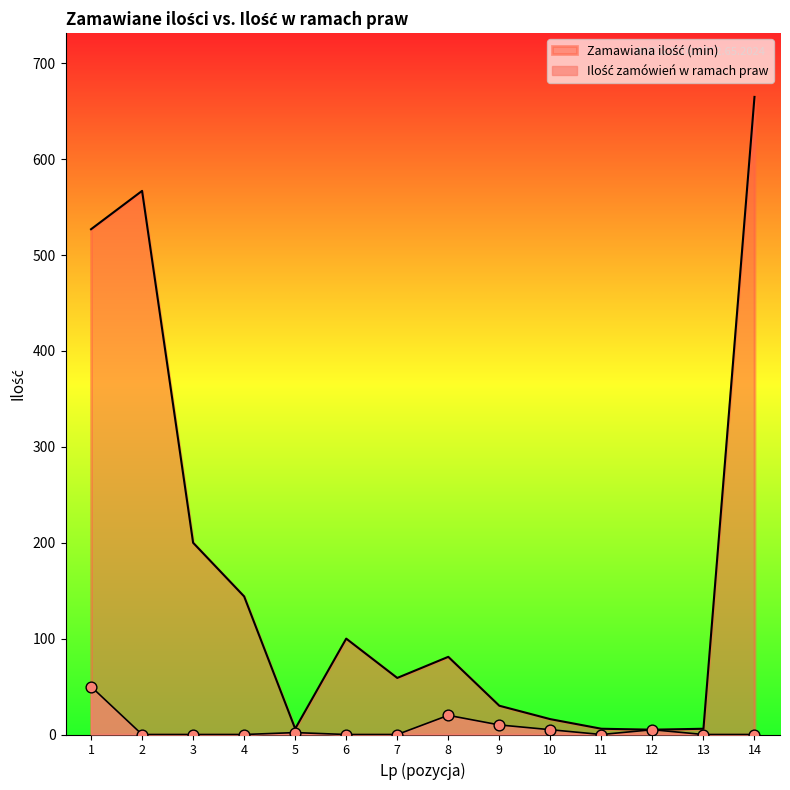

What is the change in value from 3 to 10?

+5